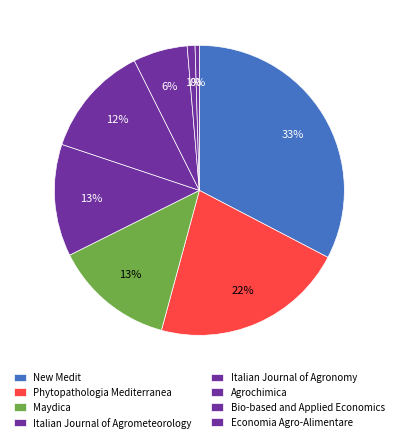

Count the number of slices in the pie.

8